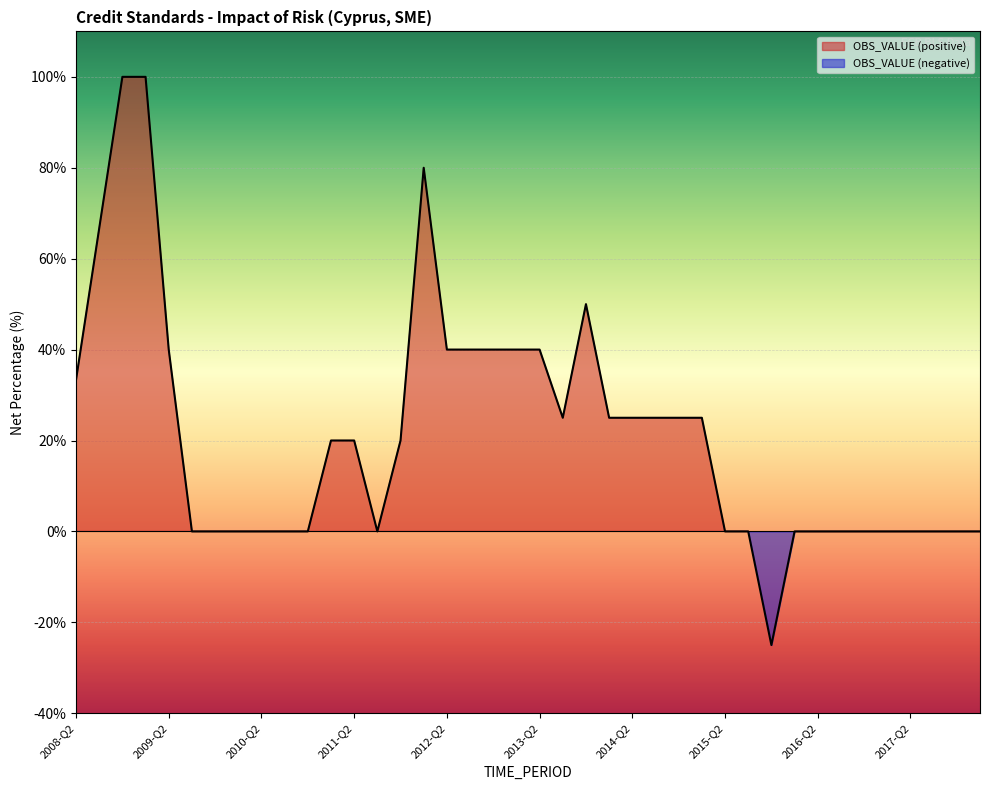

Reading right to left, extract all data points from this chart.

0.0	0.0	0.0	0.0	0.0	0.0	0.0	0.0	0.0	-25.0	0.0	0.0	25.0	25.0	25.0	25.0	25.0	50.0	25.0	40.0	40.0	40.0	40.0	40.0	80.0	20.0	0.0	20.0	20.0	0.0	0.0	0.0	0.0	0.0	0.0	40.0	100.0	100.0	66.7	33.3